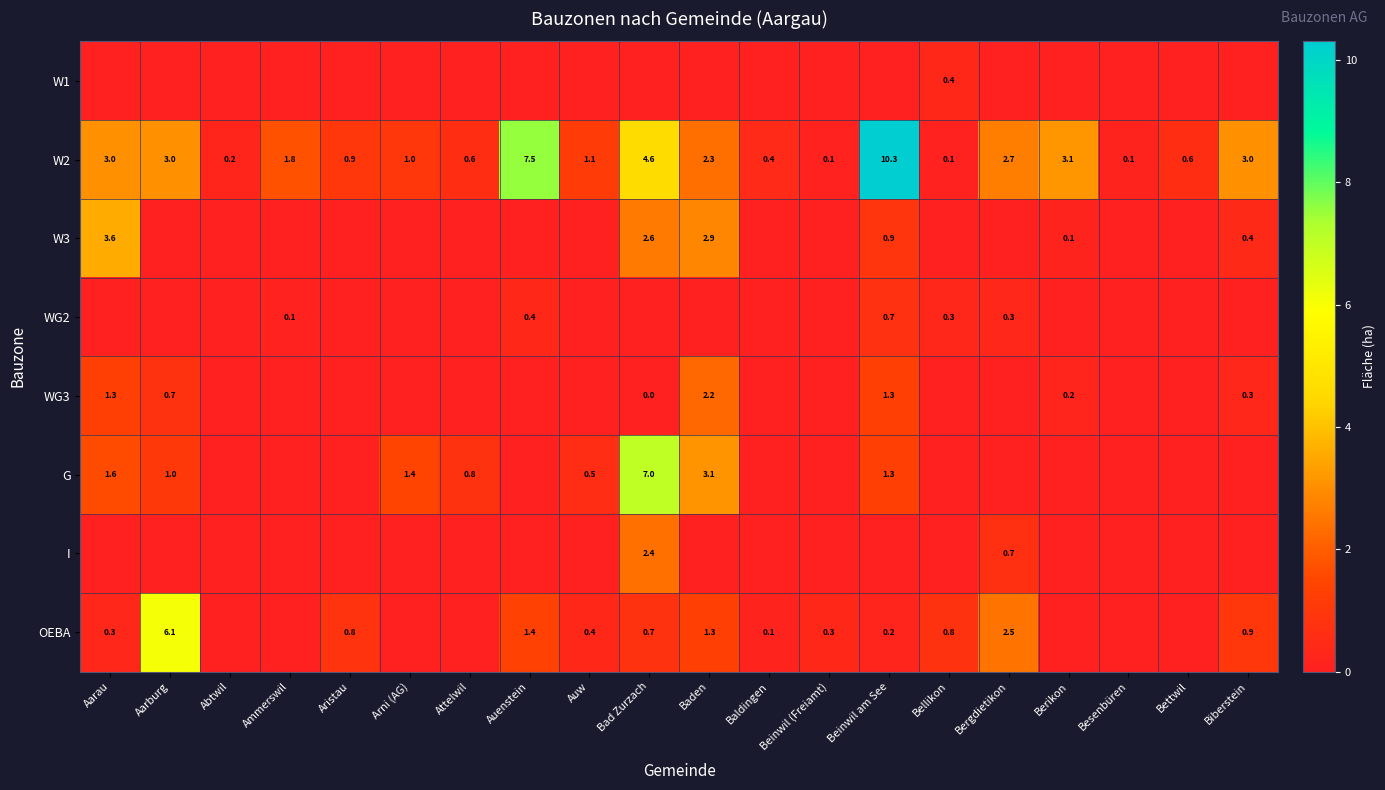

How many series are shown in this chart?

8